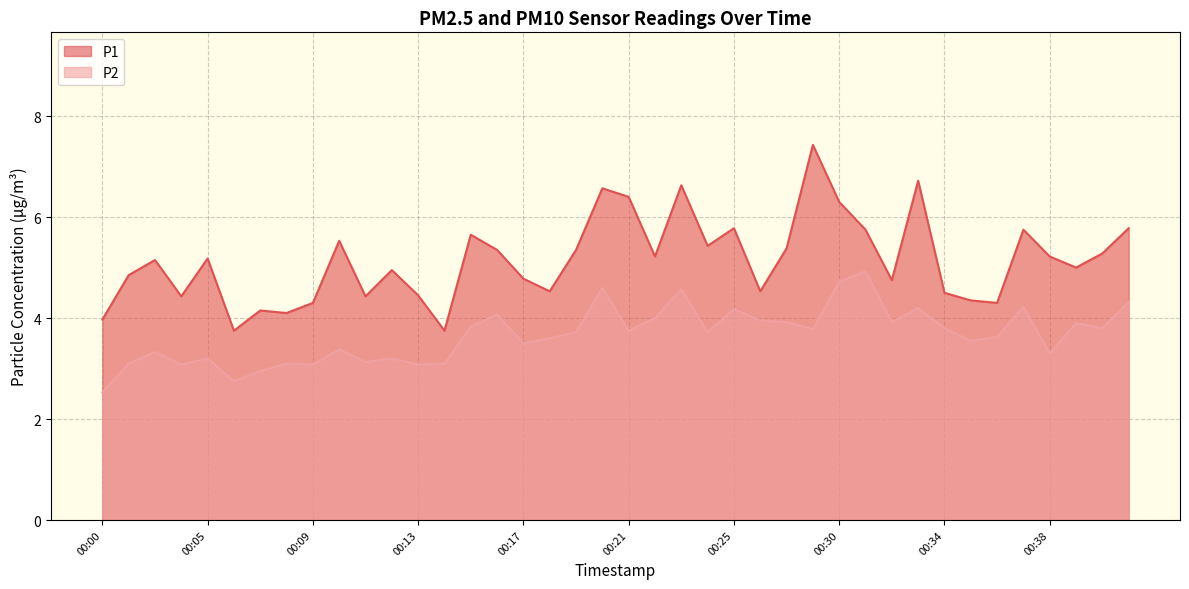

What is the sum of all P2 values?

146.5